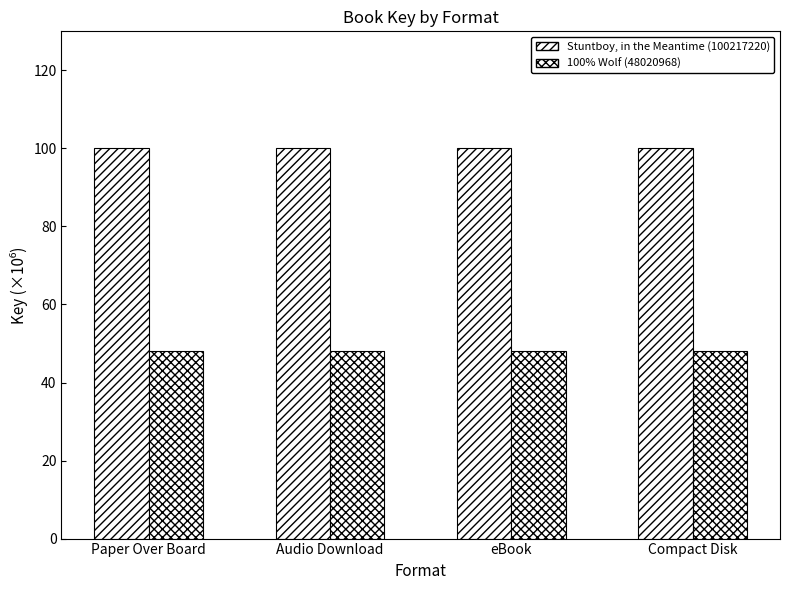

Are the bars horizontal?

No